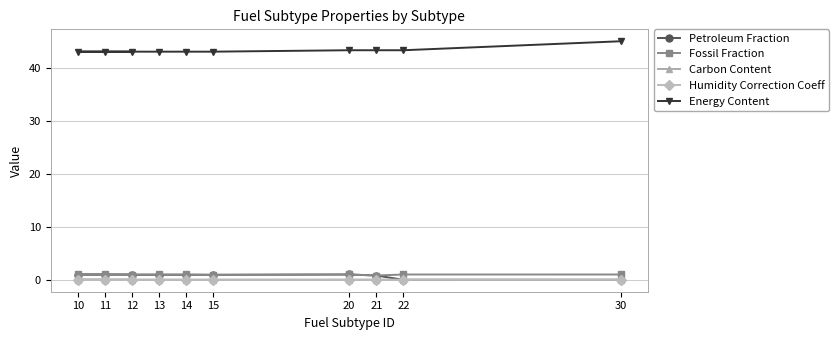

What is the label of the 5th point from the right?

15